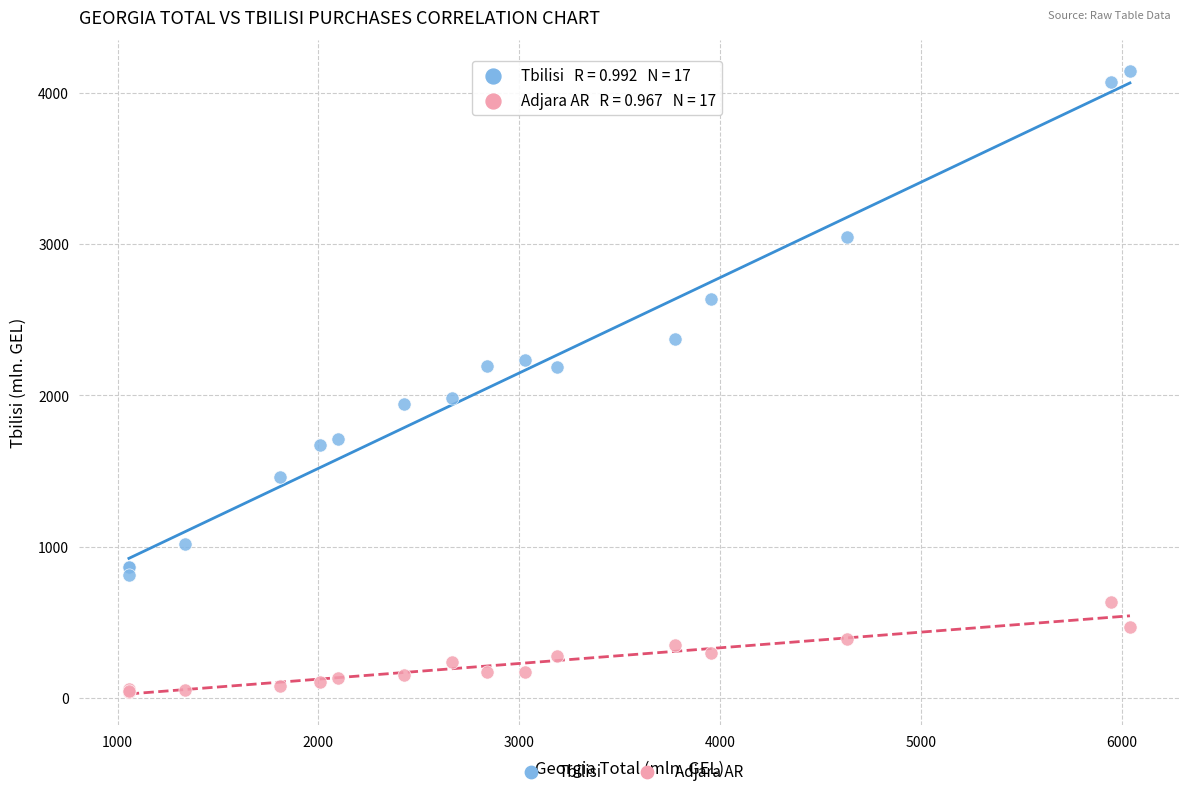

Which series contains the highest Y value?

Tbilisi